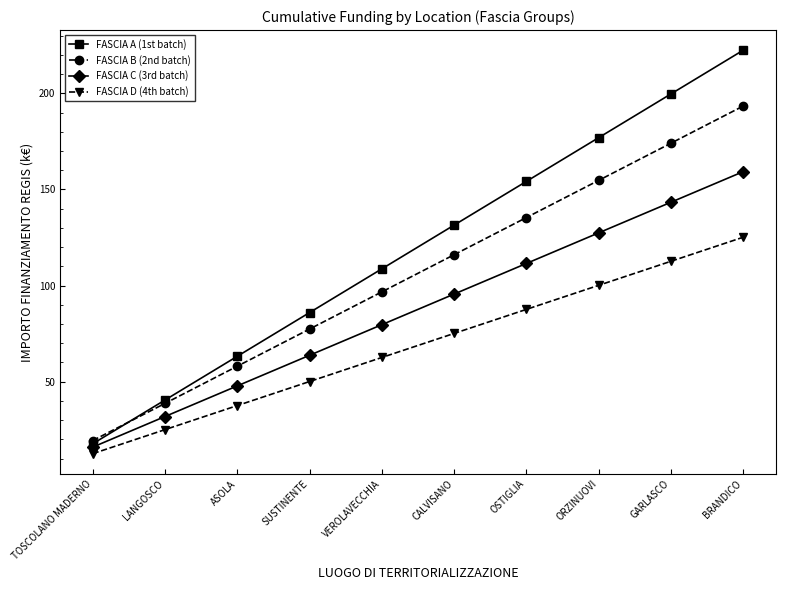

True or false: FASCIA D (4th batch) and FASCIA A (1st batch) intersect in this chart.

False